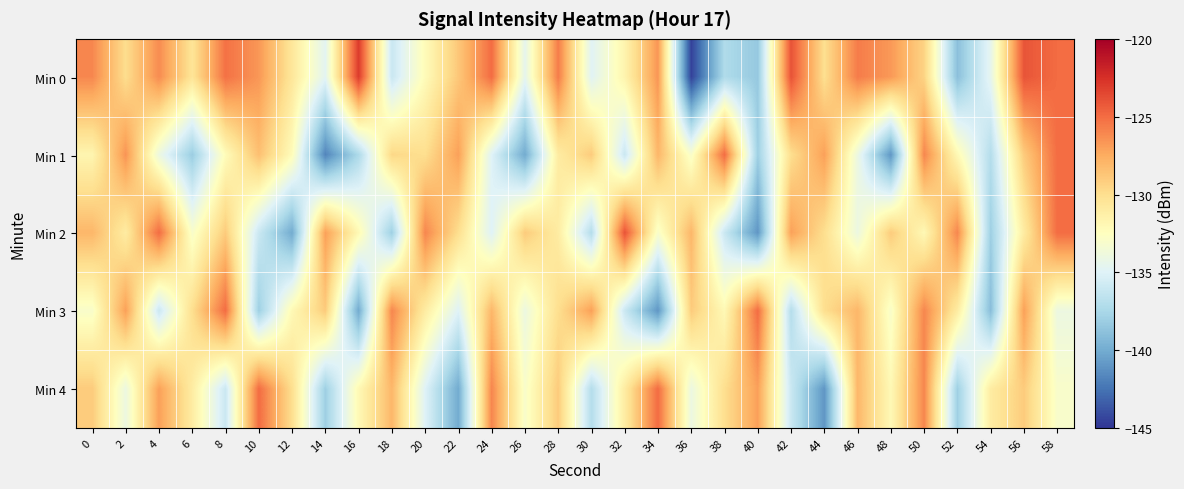

How many series are shown in this chart?

5